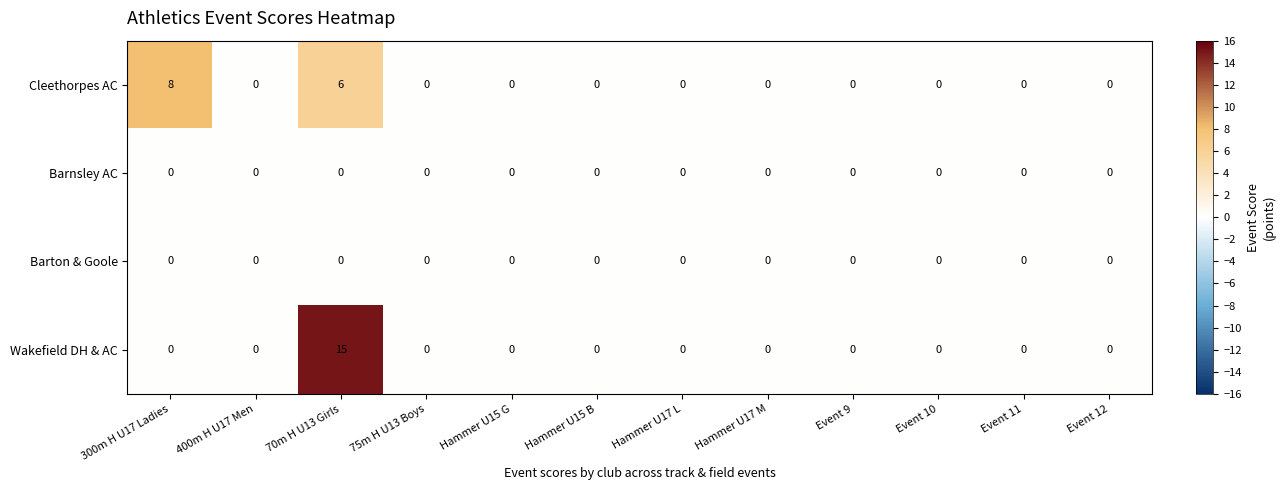

At which category is the sum across all series the highest?

70m H U13 Girls